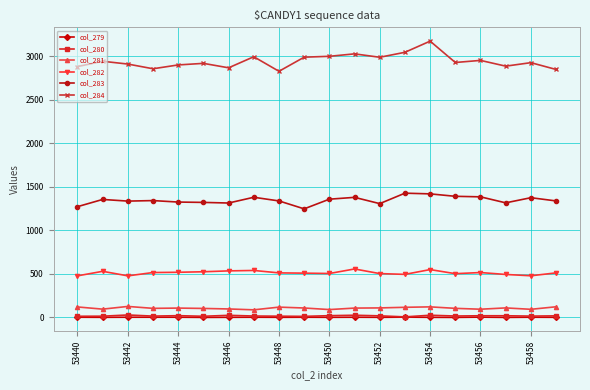

At how many categories does at least one series exceed 282?

20